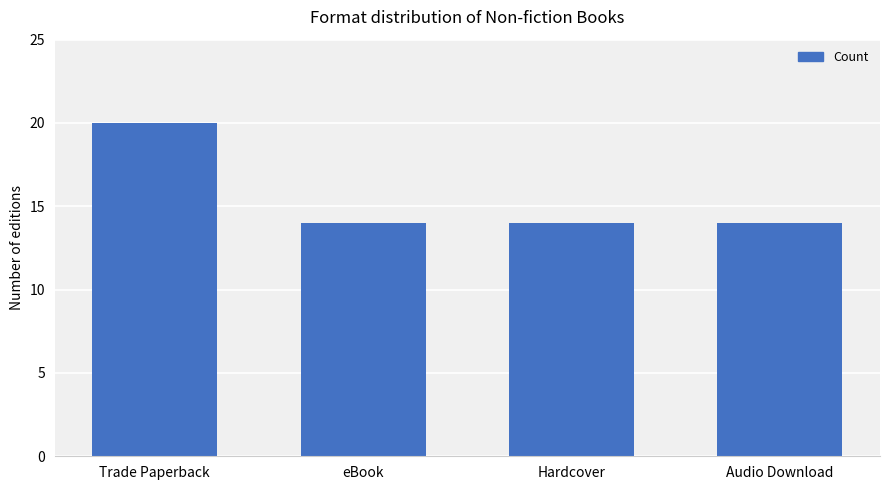

What is the minimum value shown in the chart?

14